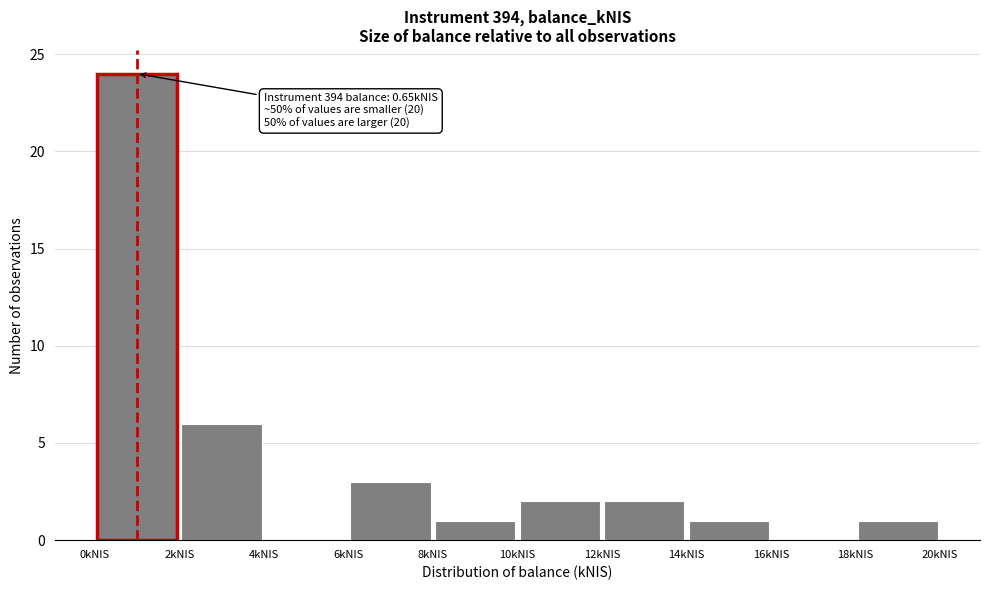

Which range on the x-axis has the tallest bar?

0 to 2